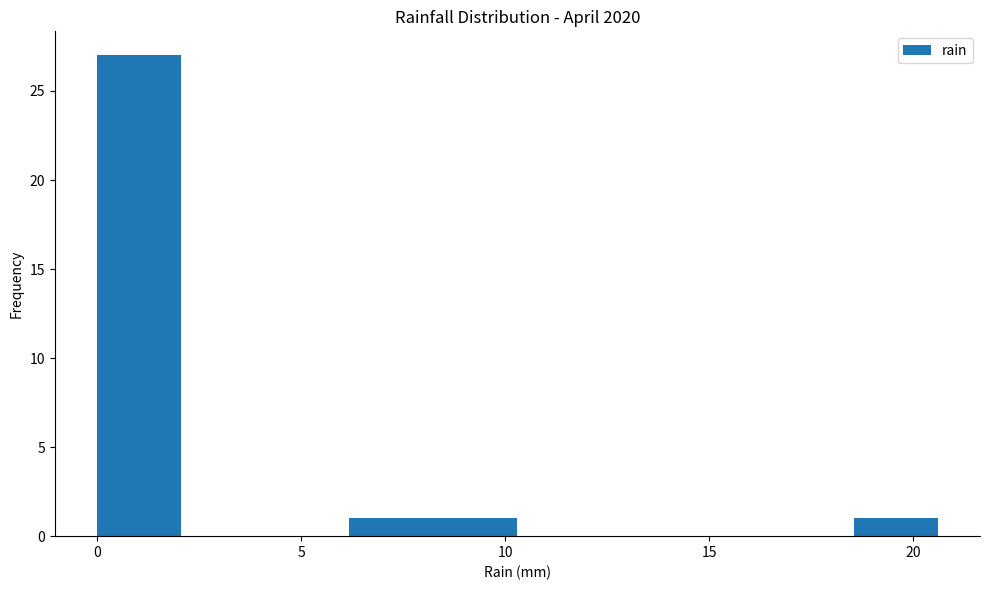

What is the height of the bar covering 18.5 to 20.5 on the x-axis? Neither the bar edges nor the heights are printed on the chart, so give them approximately, as read against the axes.

1